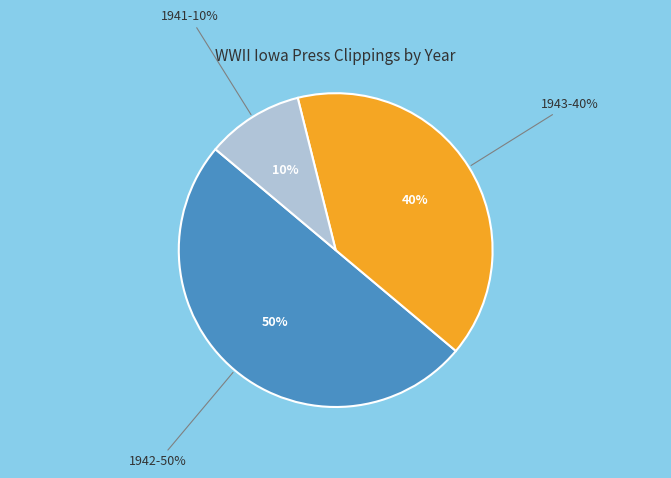

To the nearest percent, what is the combined percentage of 1941 and 1942?

60%